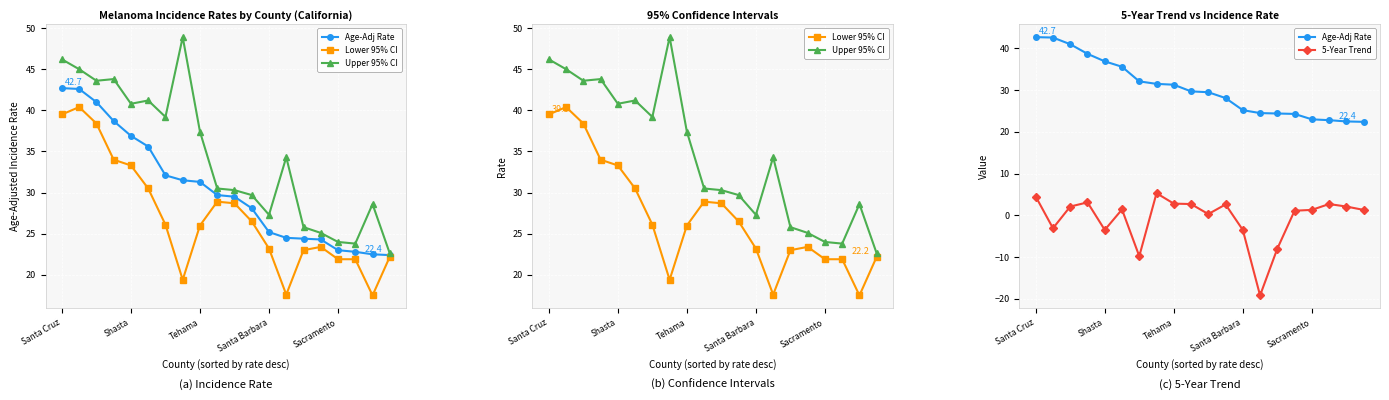

How many lines are shown in the chart?

4